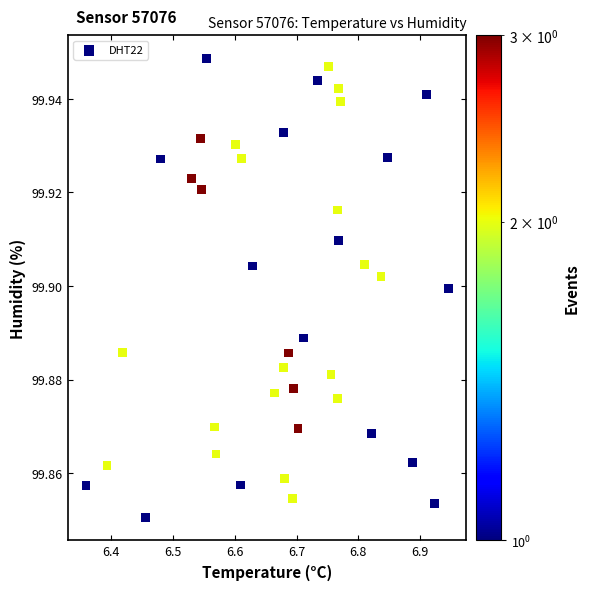

What is the range of X values (max minus min)?

0.6